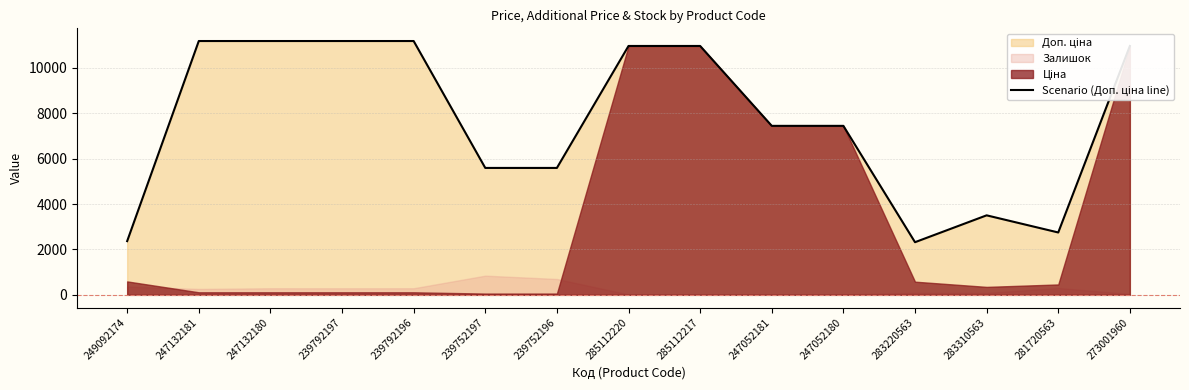

What is the label of the 7th point from the right?

285112217